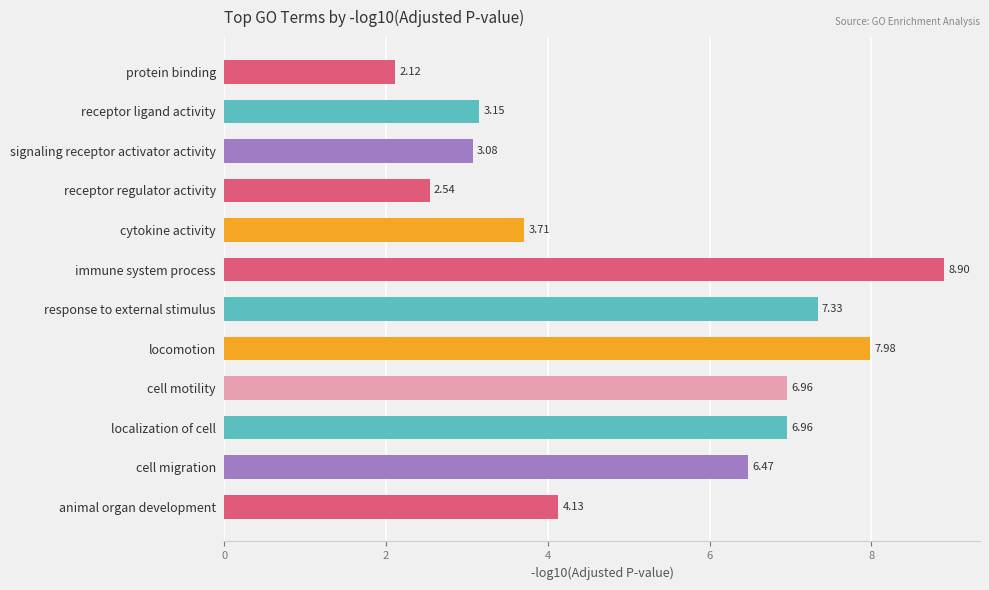

Does the chart contain stacked bars?

No